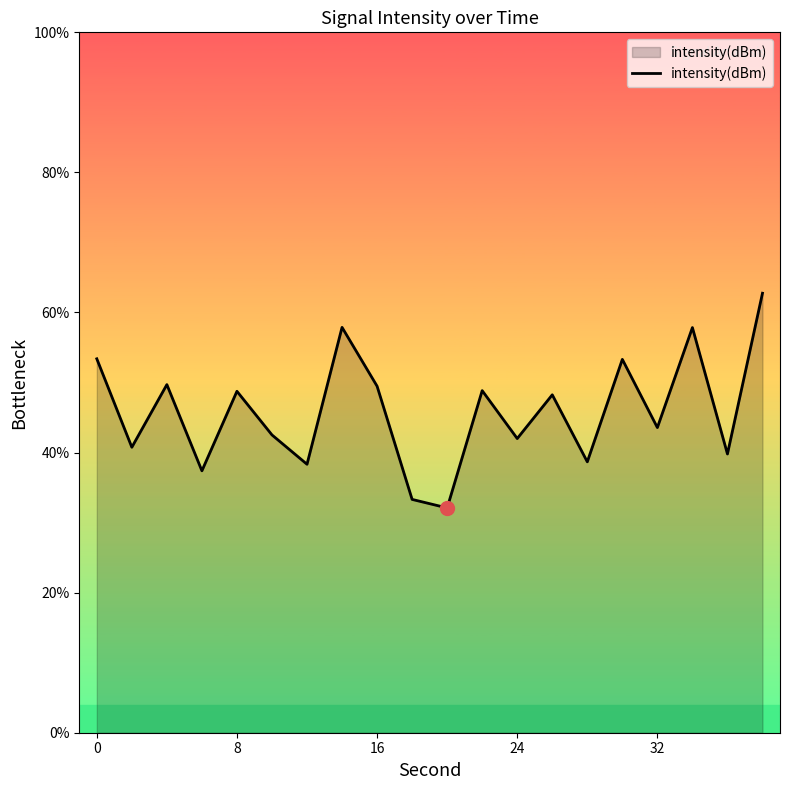

What is the smallest value displayed?

32.1